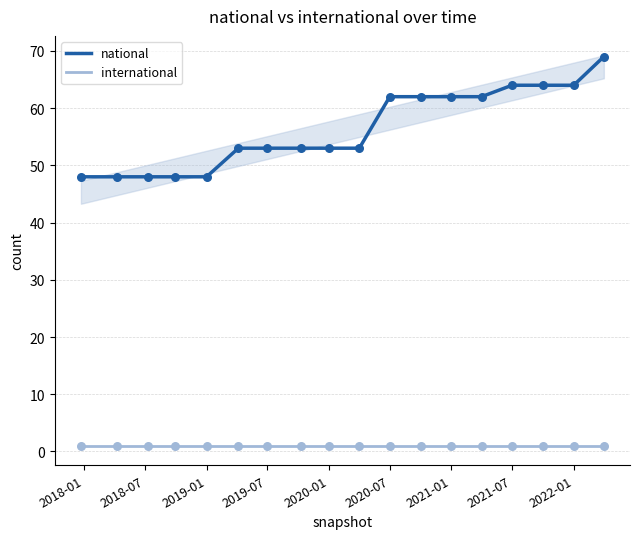

Which series contains the highest Y value?

national